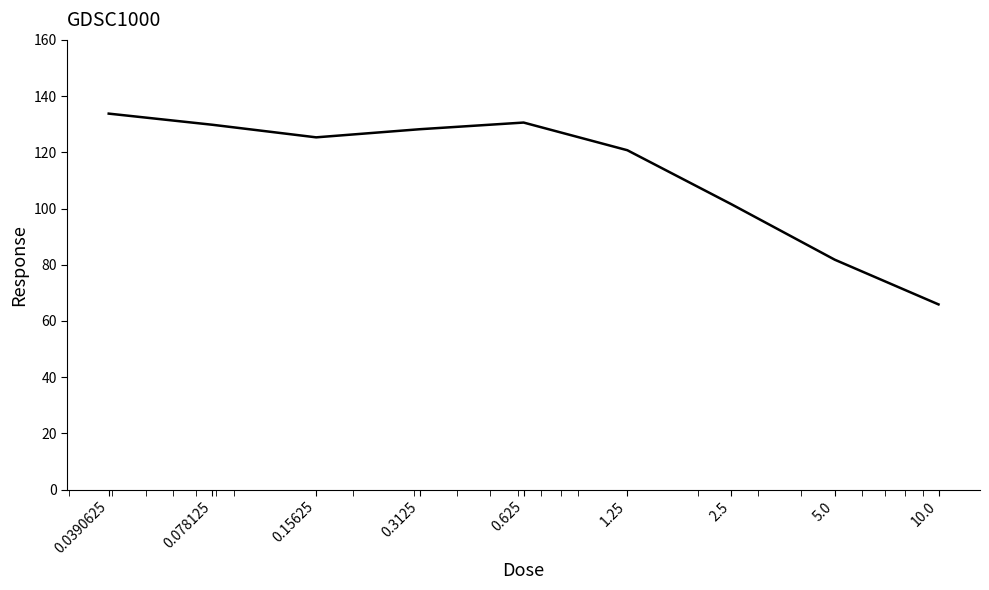

What is the difference between the maximum and minimum values?

67.9